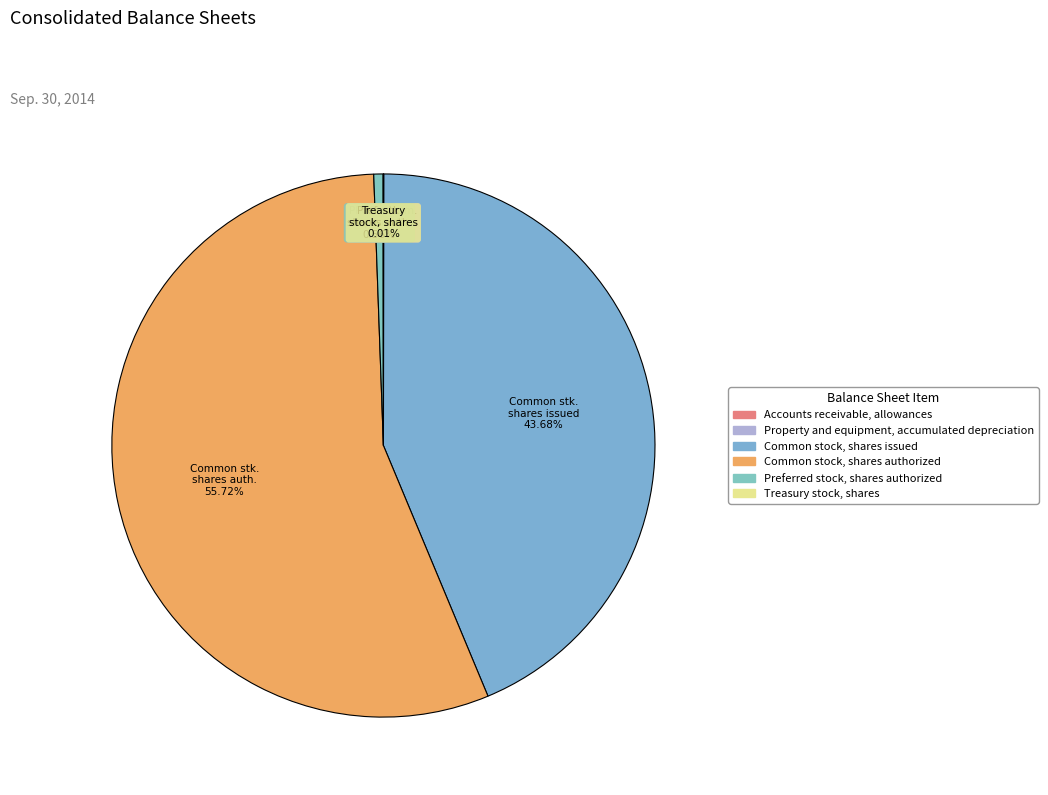

Which slice is the smallest?

Accounts receivable, allowances